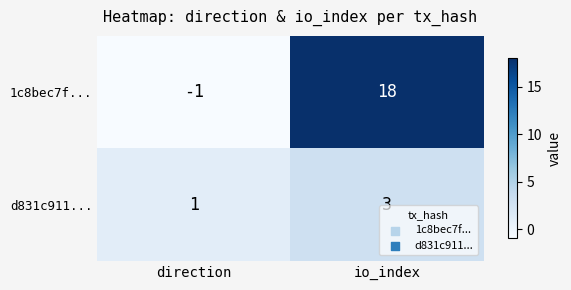

Reading left to right, list all the values displayed in this chart.

1c8bec7f...: direction=-1	io_index=18
d831c911...: direction=1	io_index=3